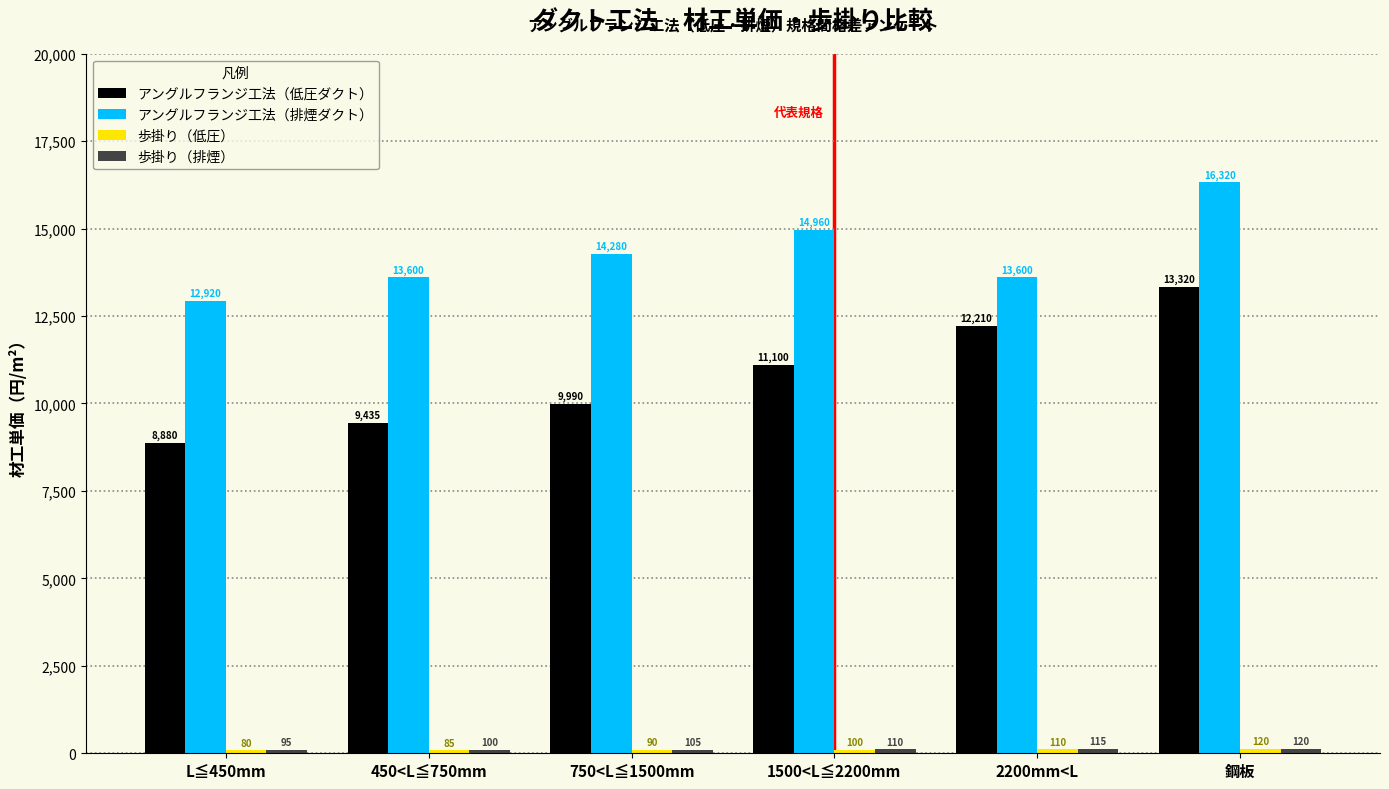

Where is アングルフランジ工法（低圧ダクト） nearest to the value 11100?

1500<L≦2200mm